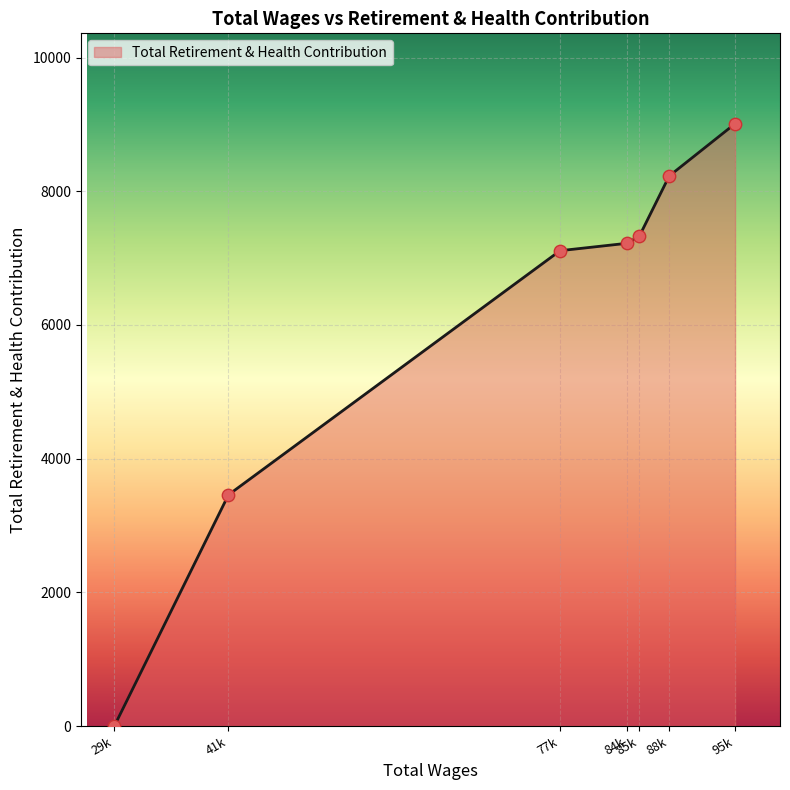

Between 88k and 85k, which is larger?

88k